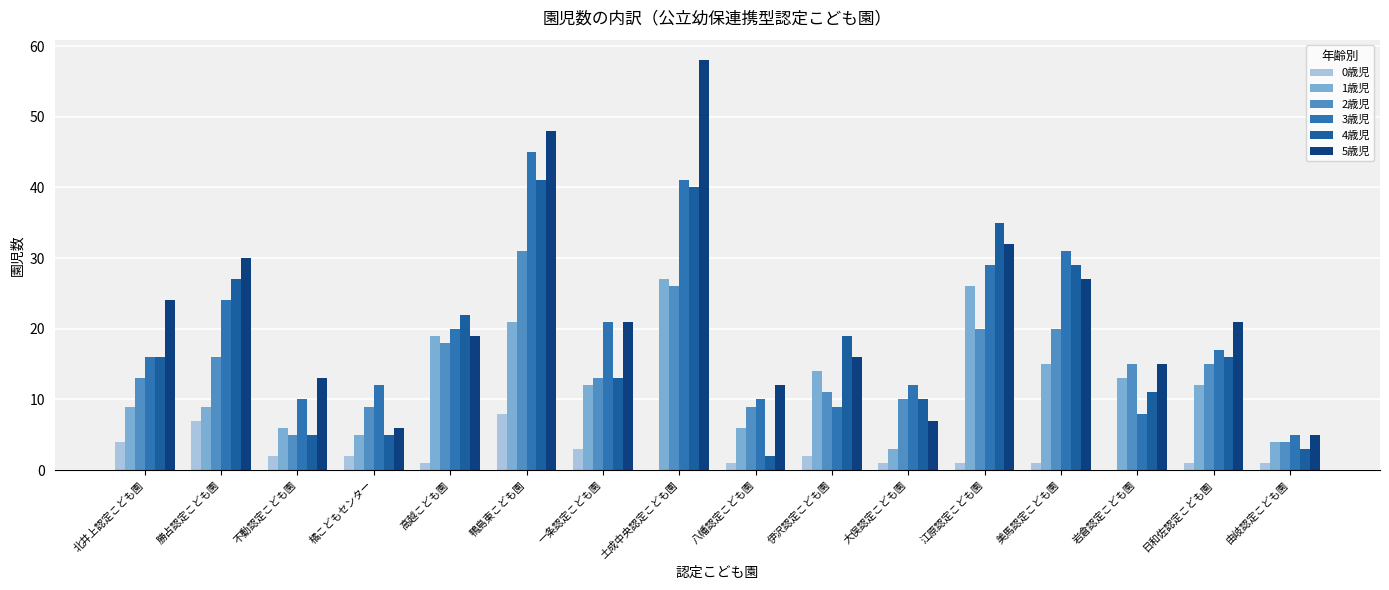

Which series has the largest range (max minus min)?

5歳児